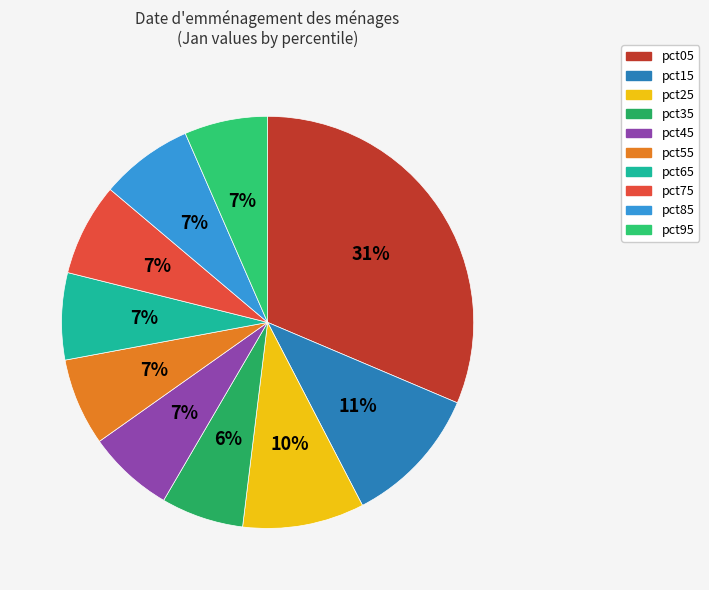

Combined, what portion of the pie is pct05 and pct25?

40.9%